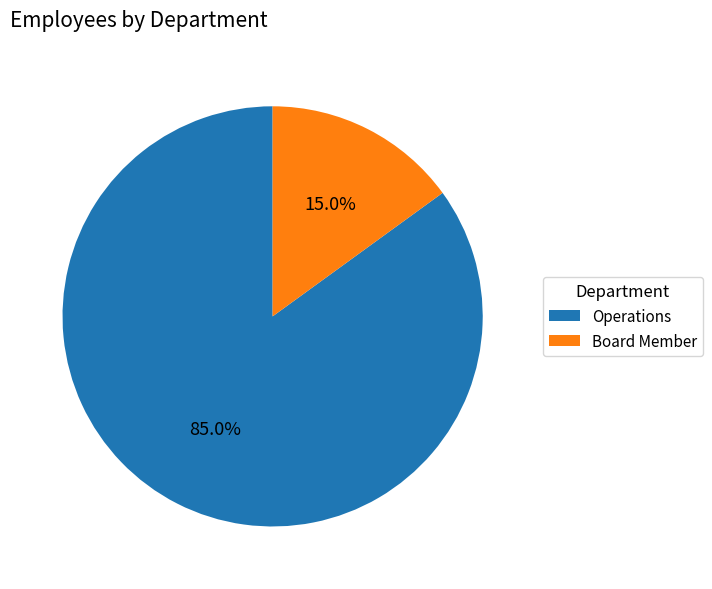

Approximately how many times larger is the value at Operations compared to Board Member?

5.7